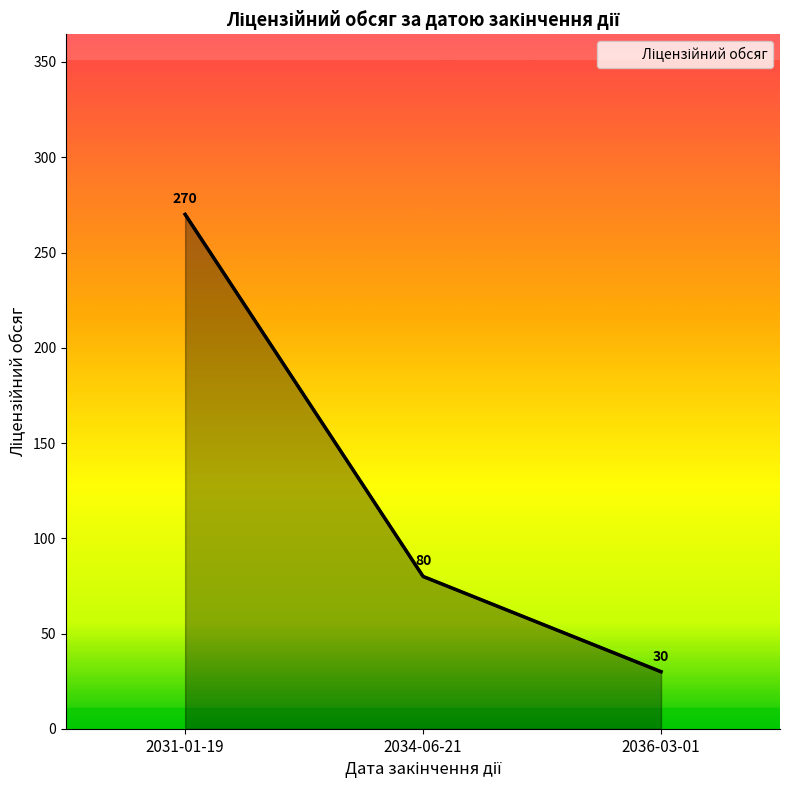

What value does the data have at 2036-03-01, to the nearest 50?

50